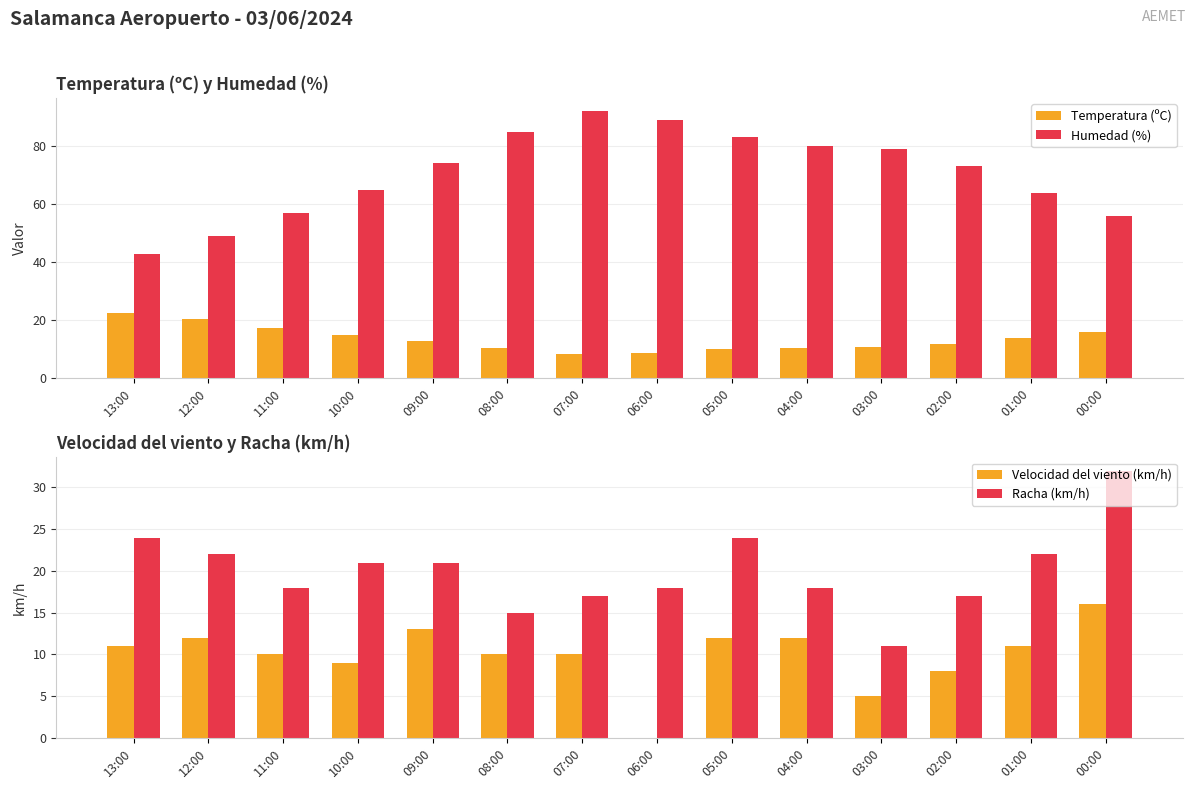

How many values in Velocidad del viento (km/h) are above zero?

13